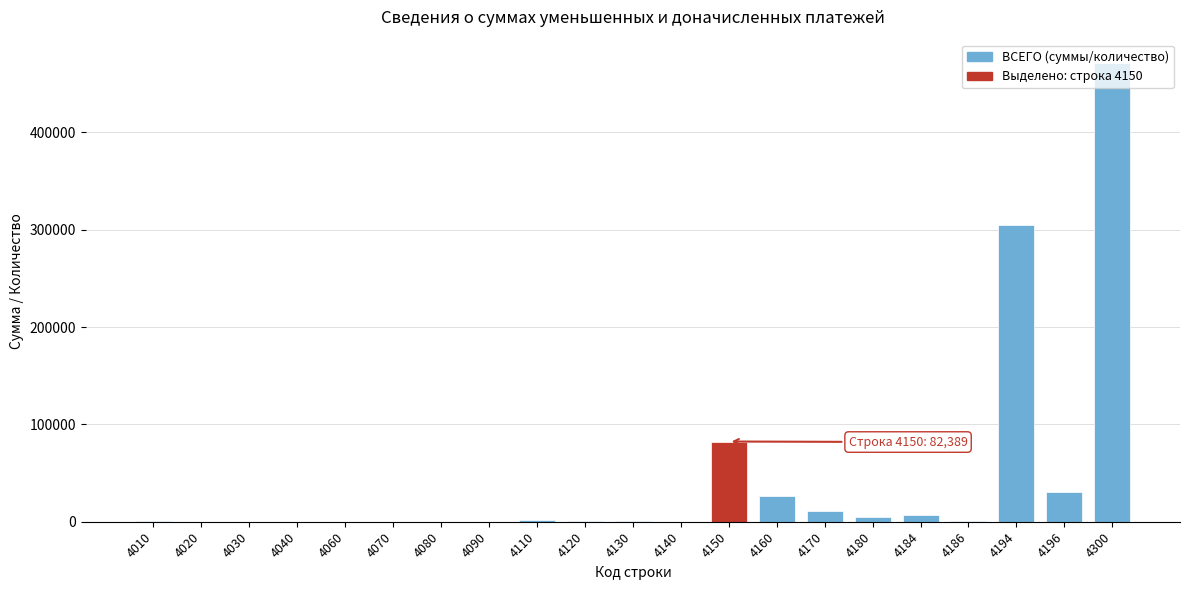

Is it true that the value at 4040 is 0?

True